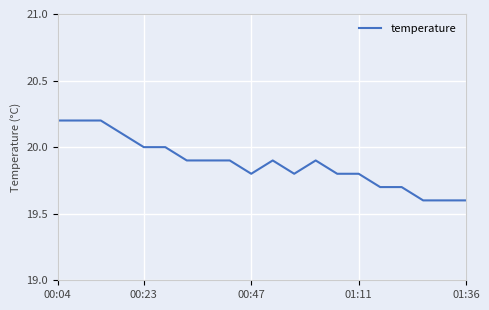

What is the difference between the second highest and minimum values?

0.6